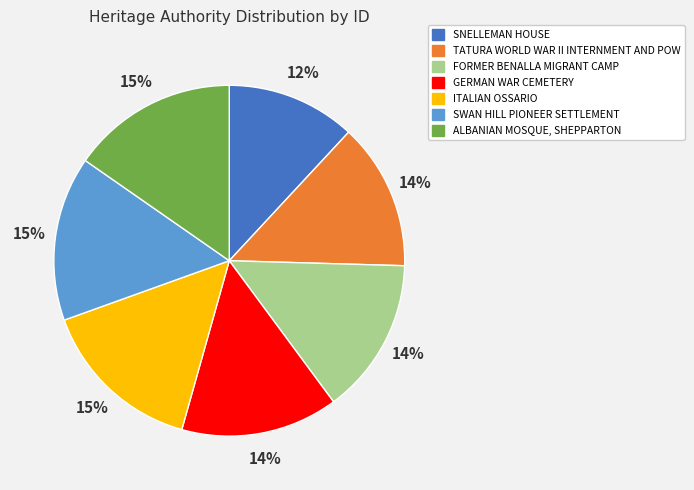

Which category has the smallest portion of the pie?

SNELLEMAN HOUSE